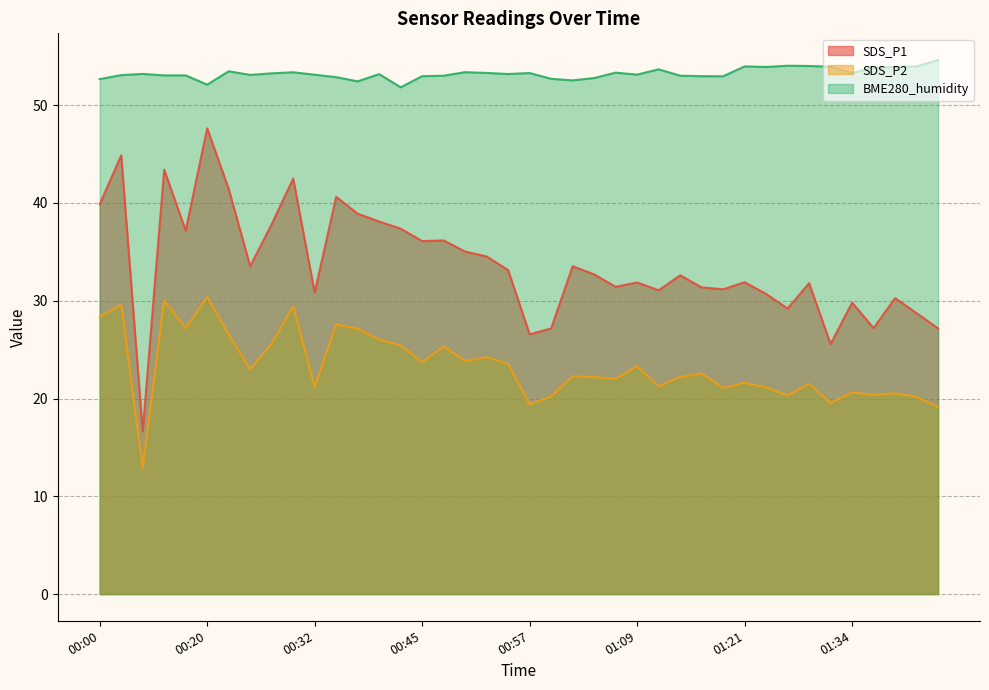

How many lines are shown in the chart?

3